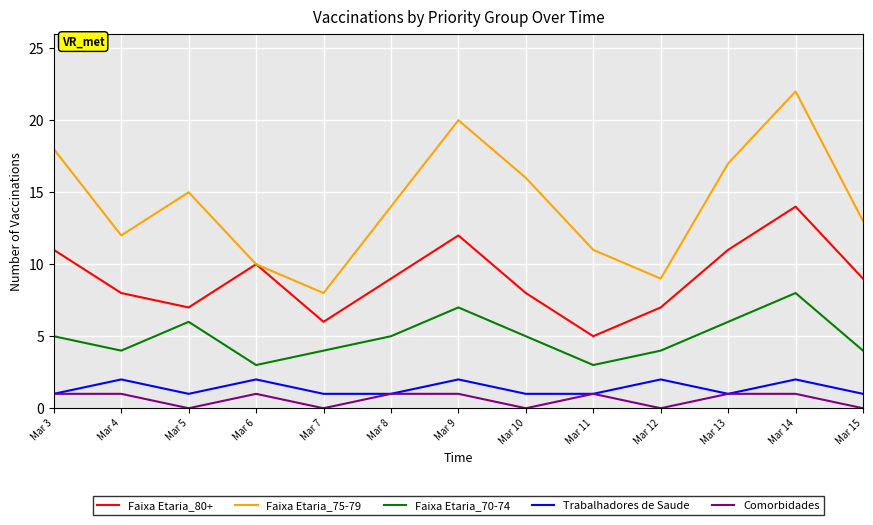

Between Mar 11 and Mar 14, which series saw the biggest shift?

Faixa Etaria_75-79